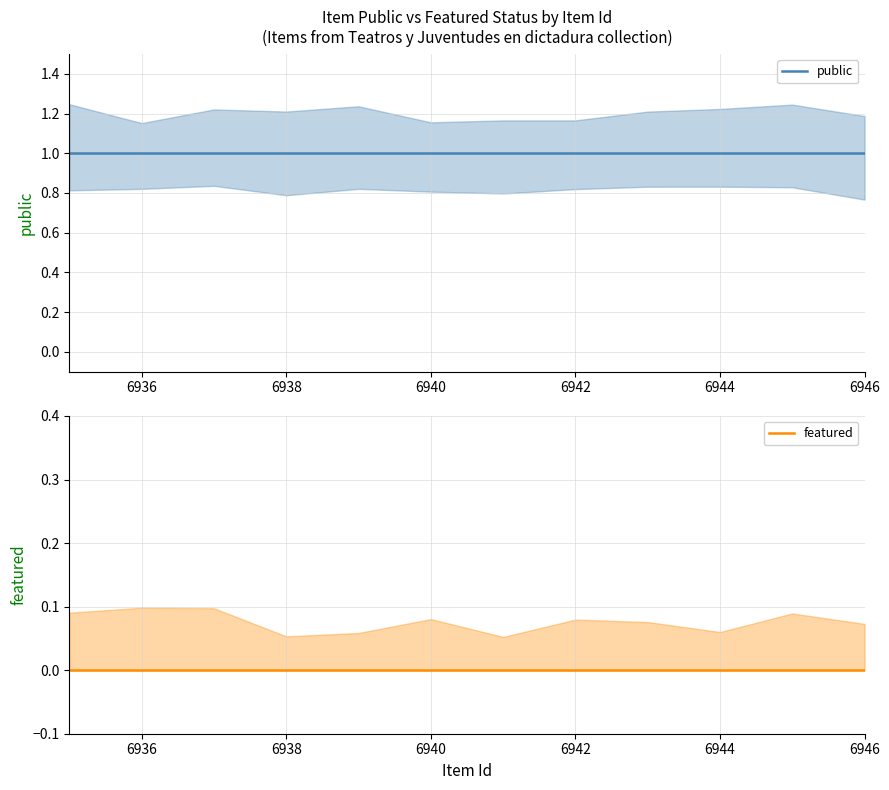

True or false: public and featured intersect in this chart.

False